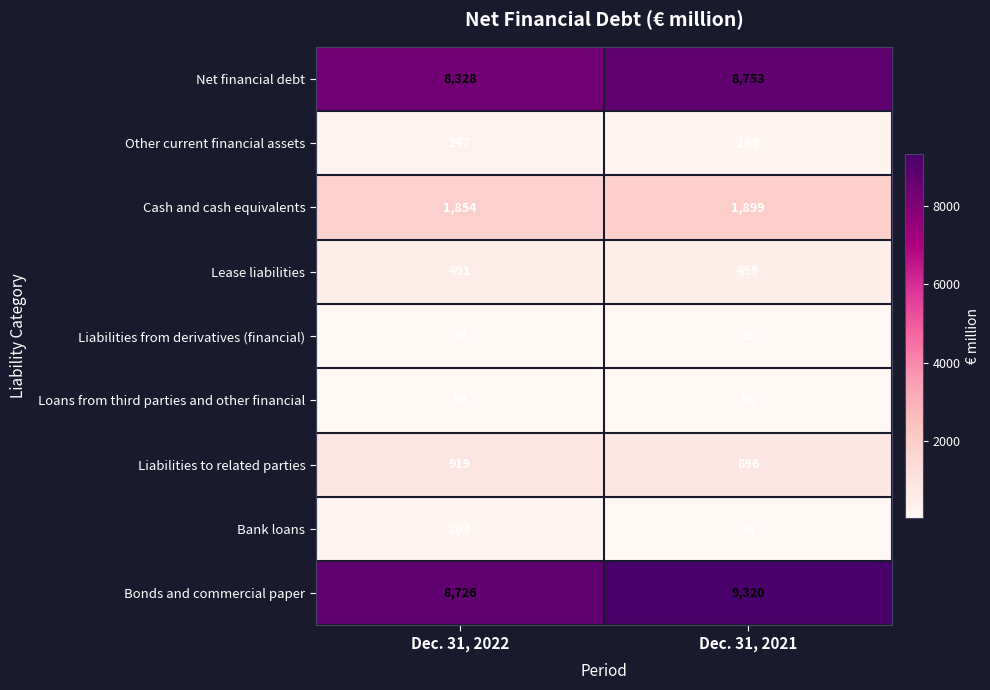

What is the smallest value displayed?

30